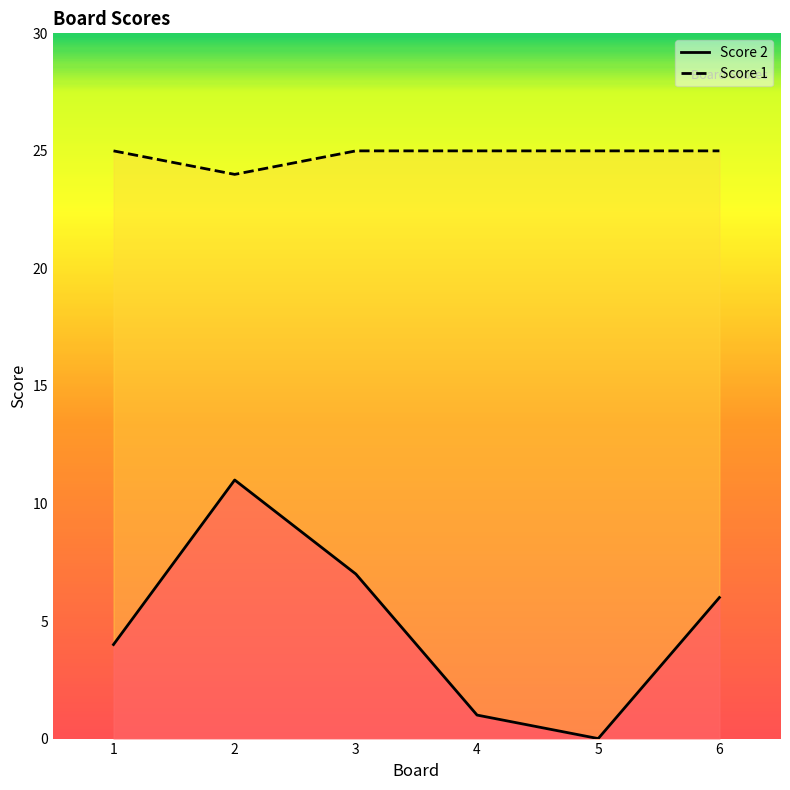

Reading left to right, extract all data points from this chart.

Score 2: 1=4	2=11	3=7	4=1	5=0	6=6
Score 1: 1=25	2=24	3=25	4=25	5=25	6=25